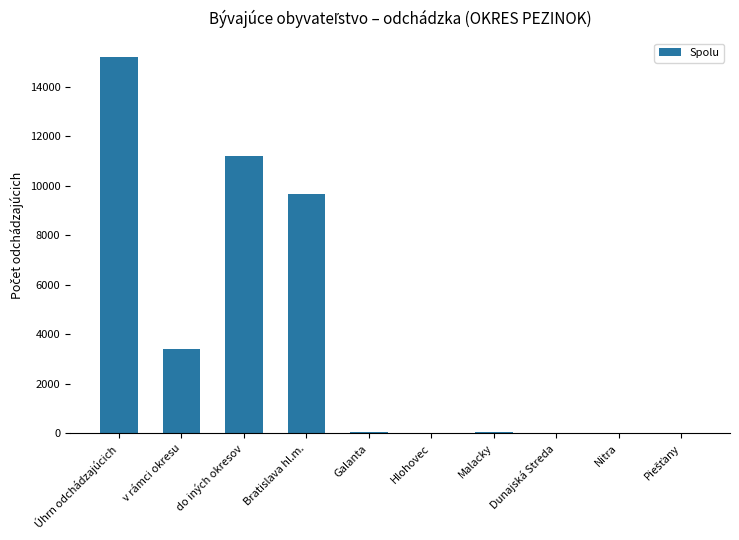

What is the sum of the values at Úhrn odchádzajúcich and do iných okresov?

26401